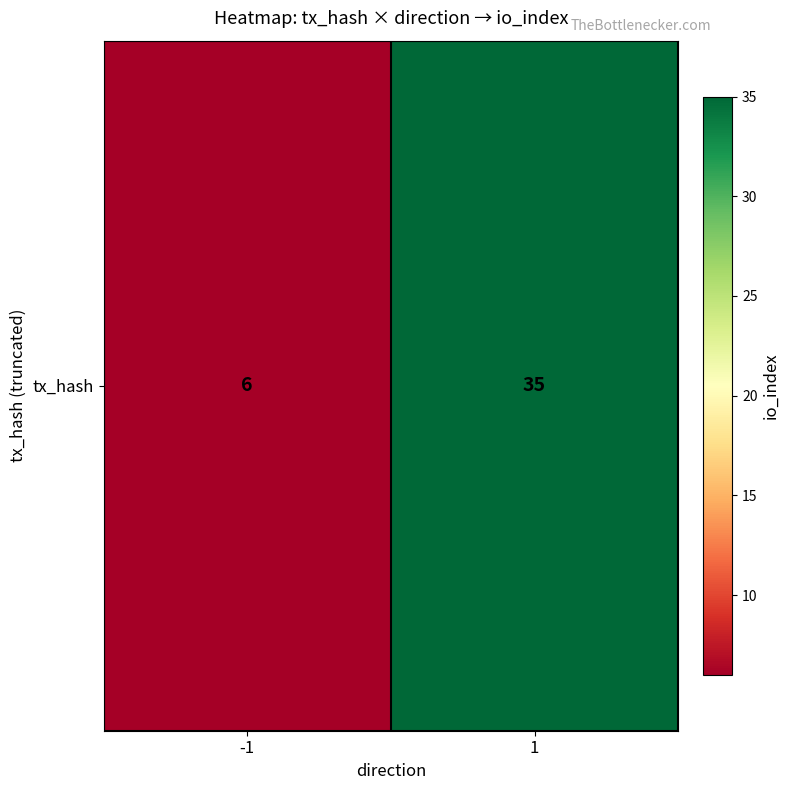

Rank the categories by value from highest to lowest.

1, -1